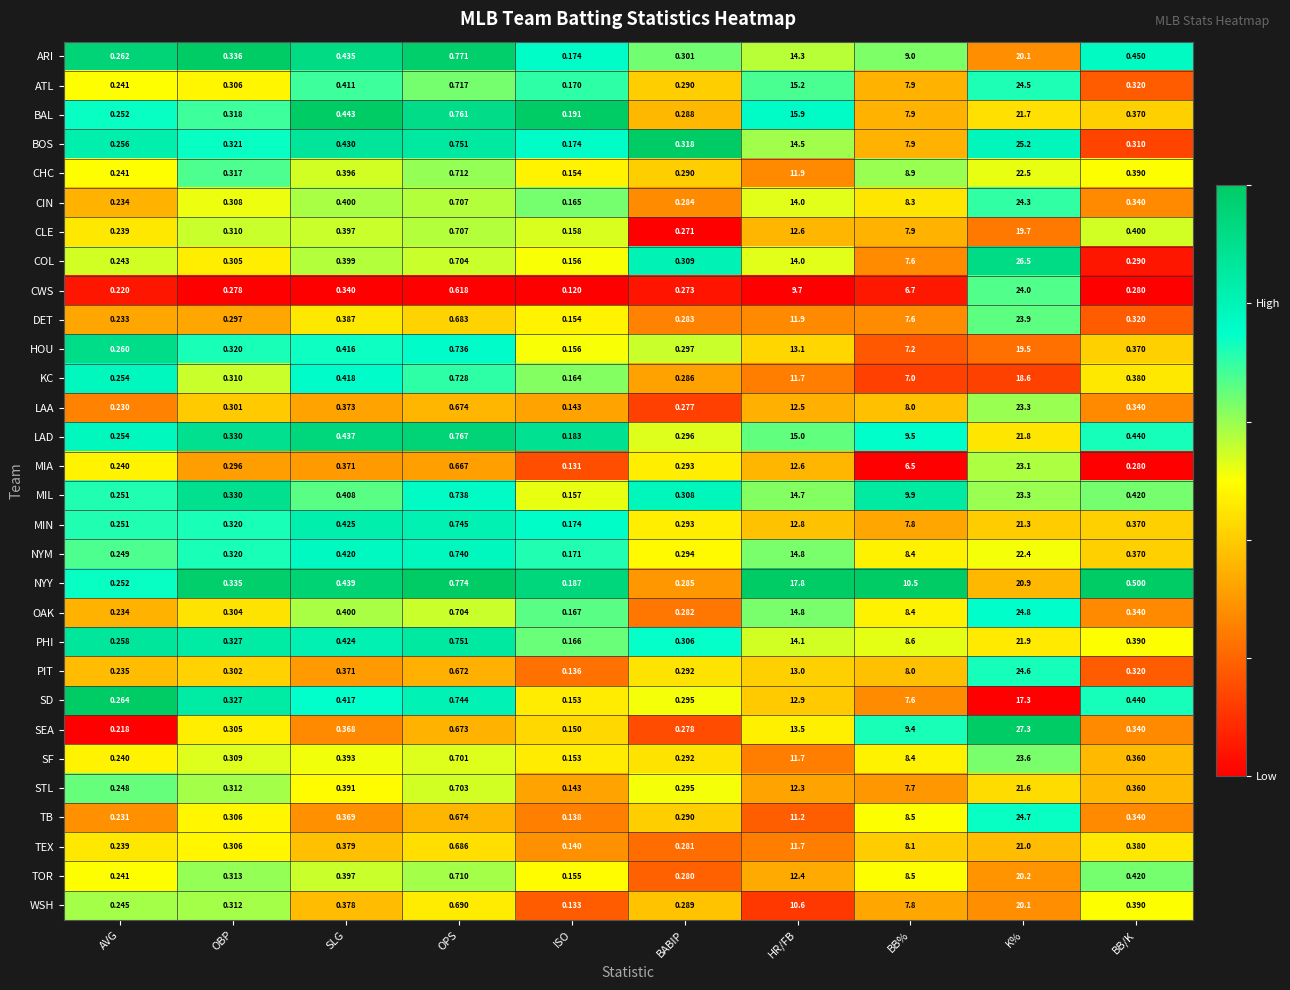

What is the spread (max minus min) of values at HR/FB?

8.1